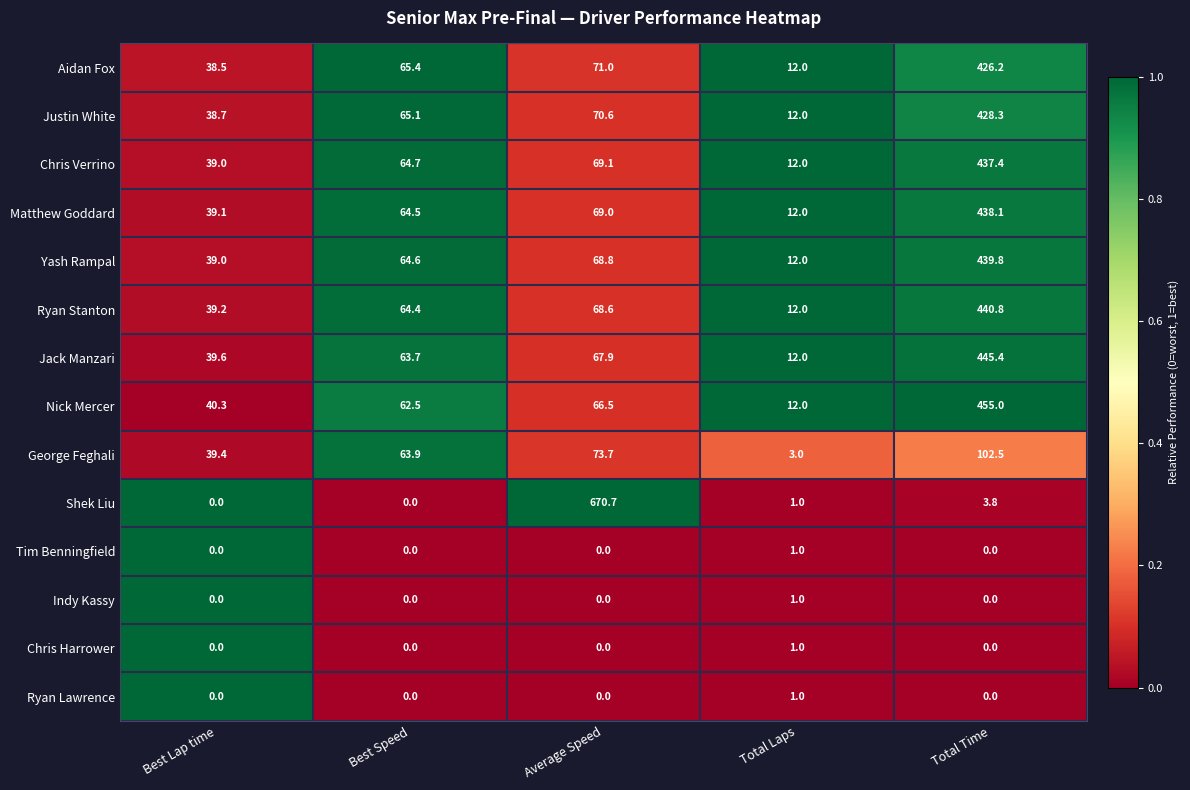

Between Best Lap time and Total Laps, which series saw the biggest shift?

George Feghali